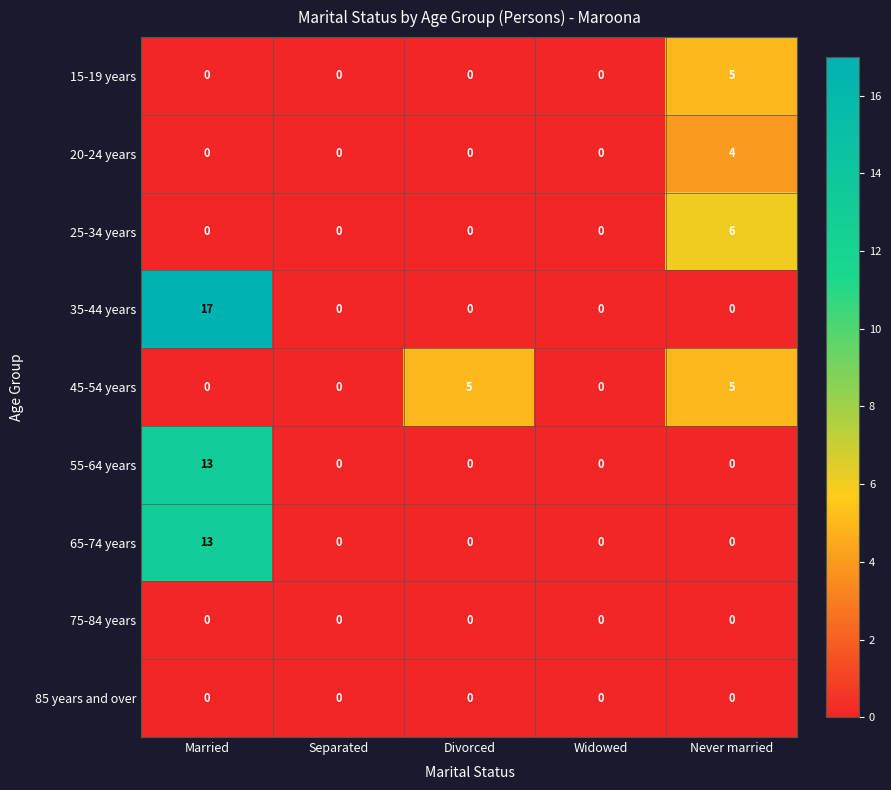

What is the sum of all 35-44 years values?

17